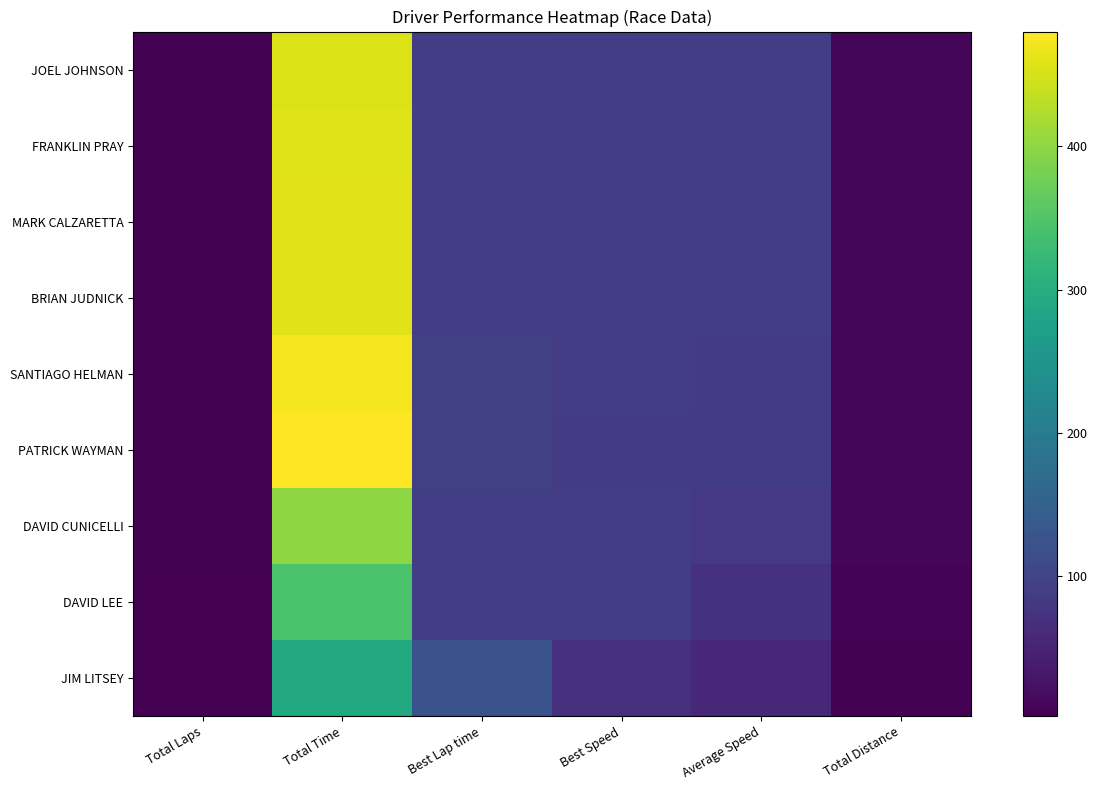

Reading left to right, what are all the values shown in this chart?

JOEL JOHNSON: Total Laps=5.0	Total Time=455.9	Best Lap time=89.4	Best Speed=90.6	Average Speed=88.8	Total Distance=11.2
FRANKLIN PRAY: Total Laps=5.0	Total Time=457.5	Best Lap time=89.9	Best Speed=90.1	Average Speed=88.5	Total Distance=11.2
MARK CALZARETTA: Total Laps=5.0	Total Time=458.0	Best Lap time=89.7	Best Speed=90.3	Average Speed=88.4	Total Distance=11.2
BRIAN JUDNICK: Total Laps=5.0	Total Time=458.5	Best Lap time=89.5	Best Speed=90.6	Average Speed=88.3	Total Distance=11.2
SANTIAGO HELMAN: Total Laps=5.0	Total Time=473.4	Best Lap time=91.7	Best Speed=88.4	Average Speed=85.6	Total Distance=11.2
PATRICK WAYMAN: Total Laps=5.0	Total Time=480.3	Best Lap time=92.2	Best Speed=87.9	Average Speed=84.3	Total Distance=11.2
DAVID CUNICELLI: Total Laps=4.0	Total Time=398.9	Best Lap time=90.4	Best Speed=89.6	Average Speed=81.2	Total Distance=9.0
DAVID LEE: Total Laps=3.0	Total Time=344.7	Best Lap time=91.7	Best Speed=88.4	Average Speed=70.5	Total Distance=6.8
JIM LITSEY: Total Laps=2.0	Total Time=292.7	Best Lap time=123.0	Best Speed=65.8	Average Speed=55.3	Total Distance=4.5